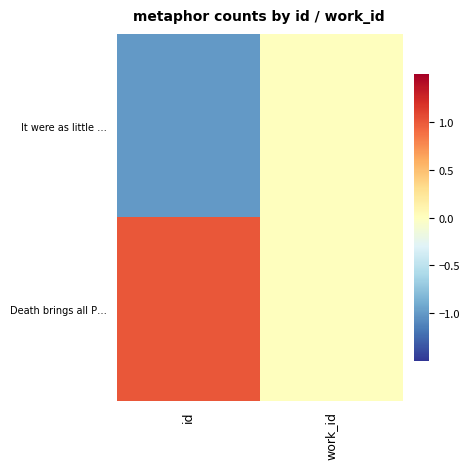

What is the spread (max minus min) of values at id?

2